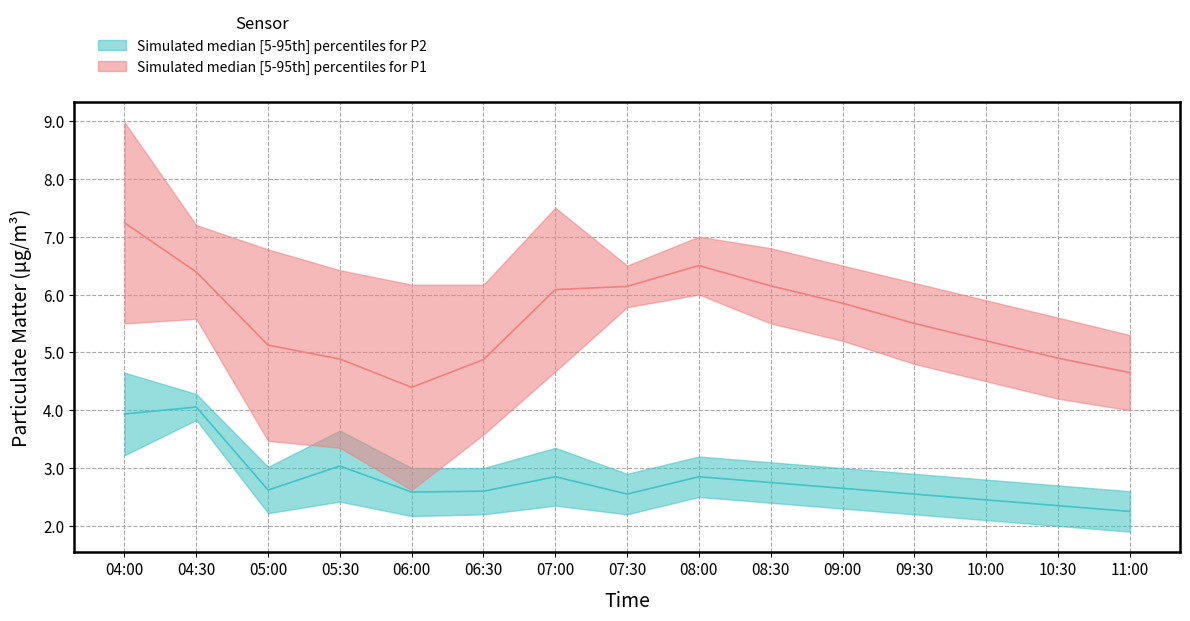

The value of P2 at 09:00 is 2.3. True or false?

True